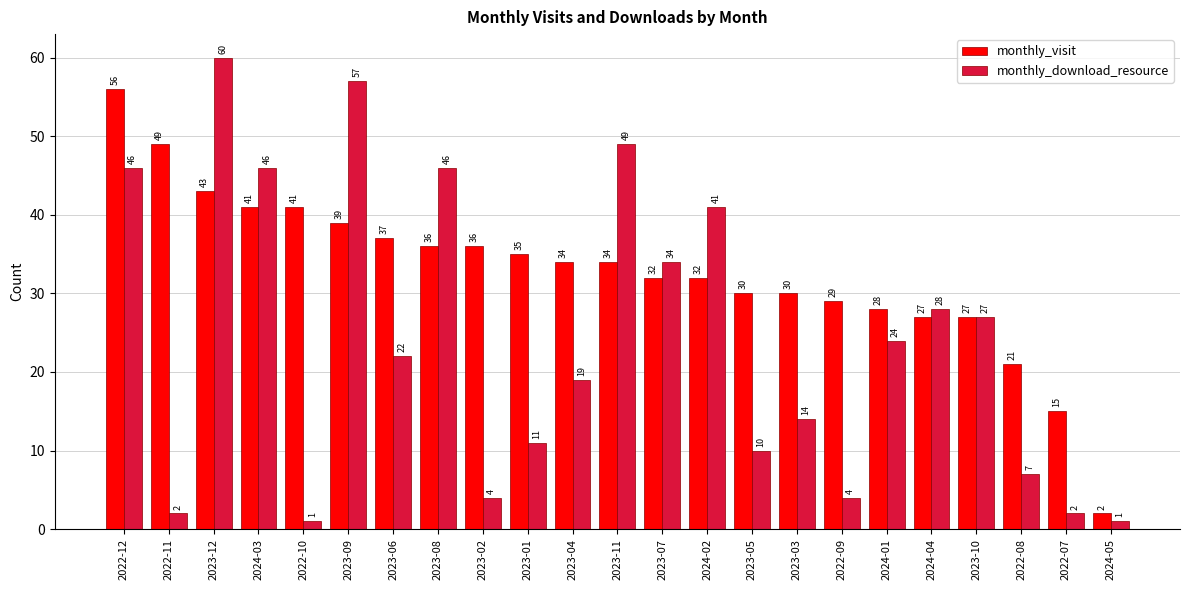

Reading left to right, transcribe all the data shown in this chart.

monthly_visit: 56	49	43	41	41	39	37	36	36	35	34	34	32	32	30	30	29	28	27	27	21	15	2
monthly_download_resource: 46	2	60	46	1	57	22	46	4	11	19	49	34	41	10	14	4	24	28	27	7	2	1